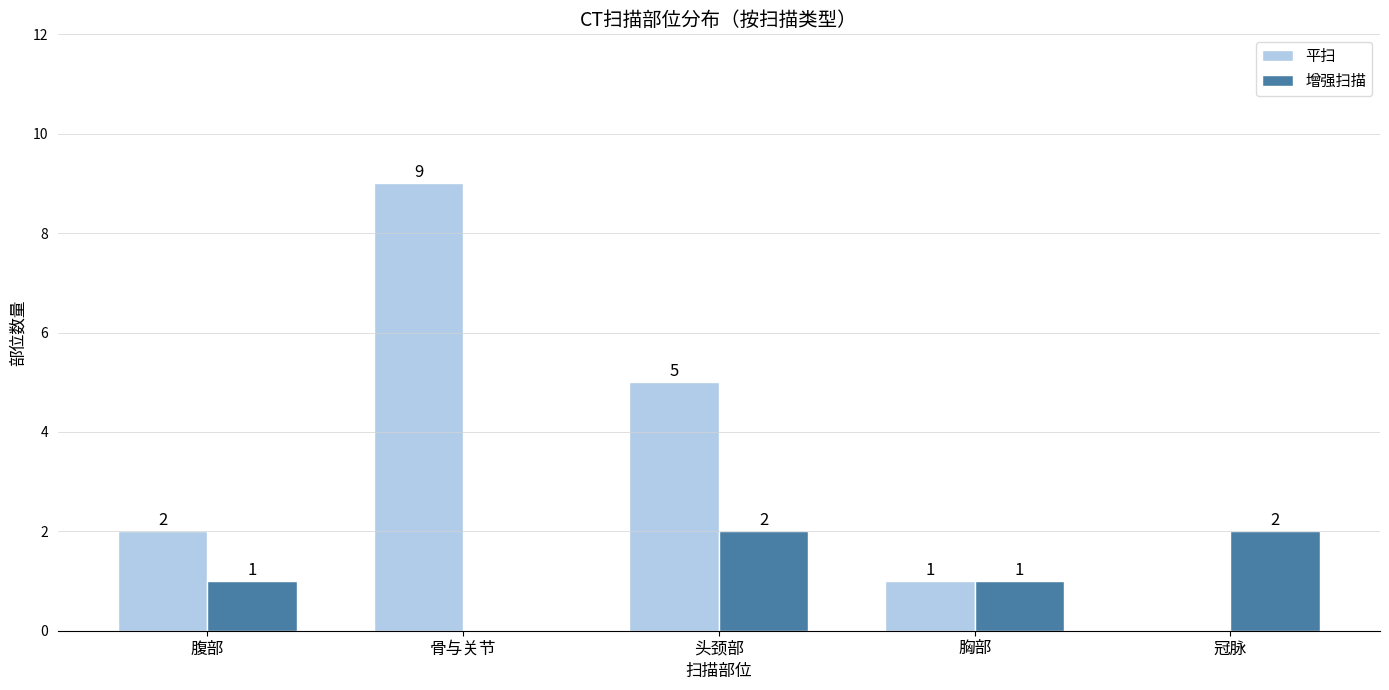

How many values in 平扫 are above zero?

4